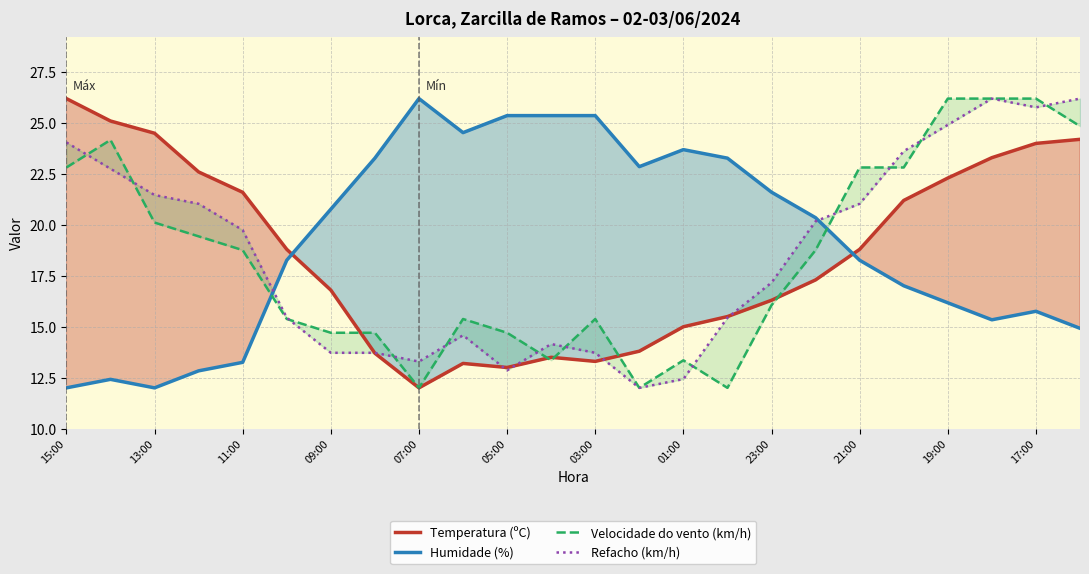

True or false: Velocidade do vento (km/h) and Refacho (km/h) cross at least once.

True